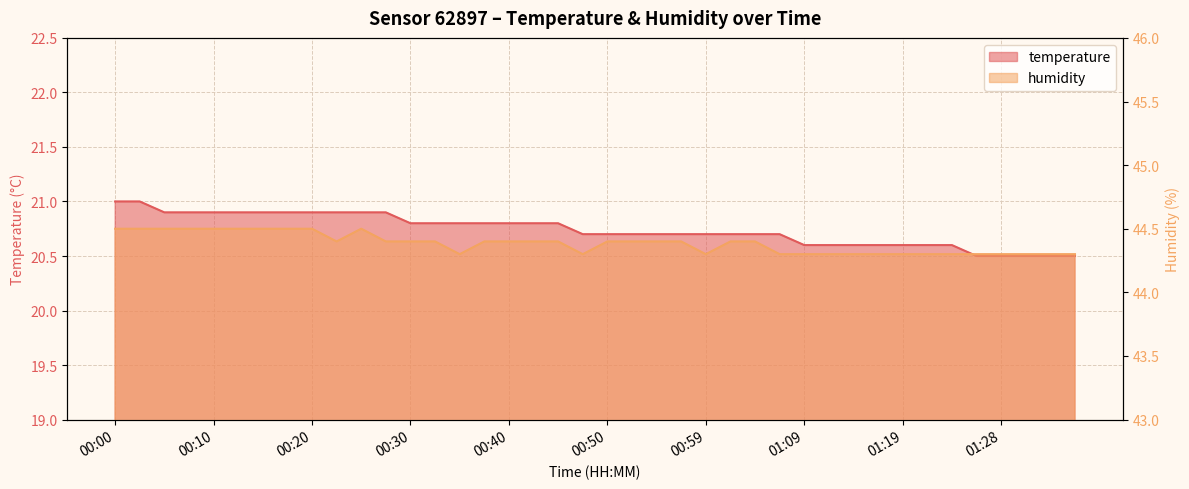

What are all the series names shown in the legend?

temperature, humidity